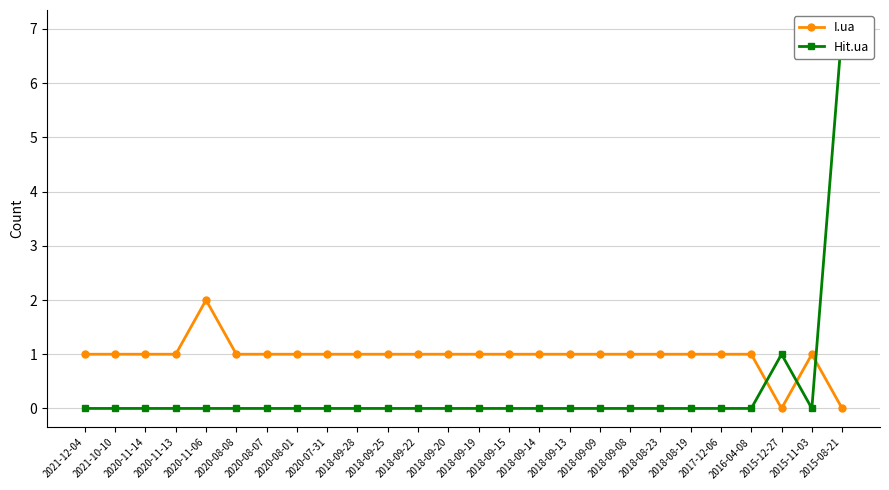

What is the sum of all Hit.ua values?

8